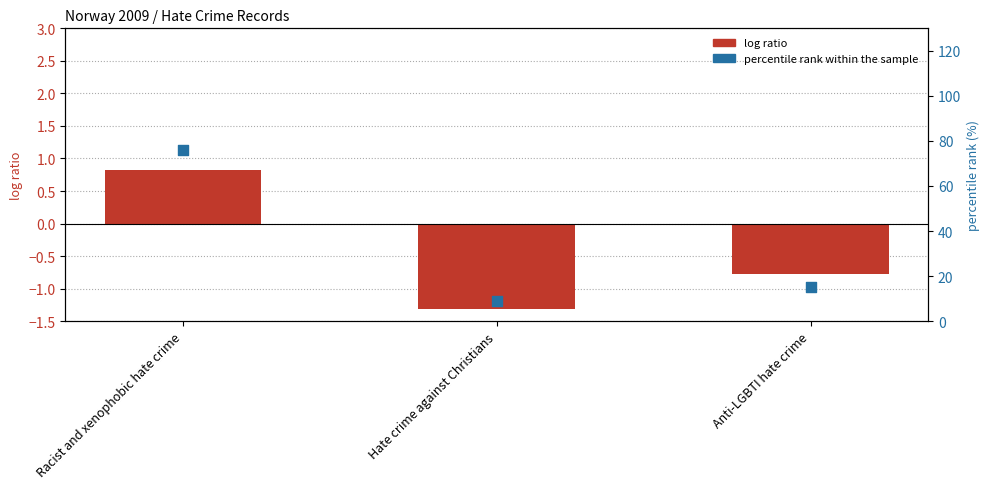

What is the total value across all series at Racist and xenophobic hate crime?

76.7